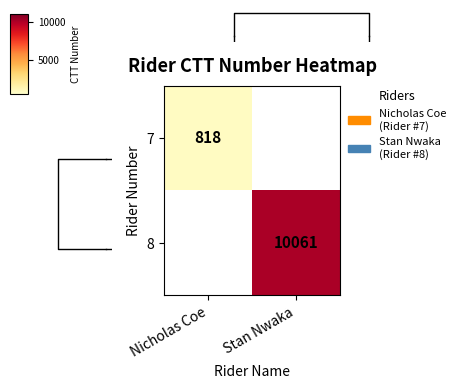

Rank the series at Stan Nwaka from highest to lowest value.

7, 8